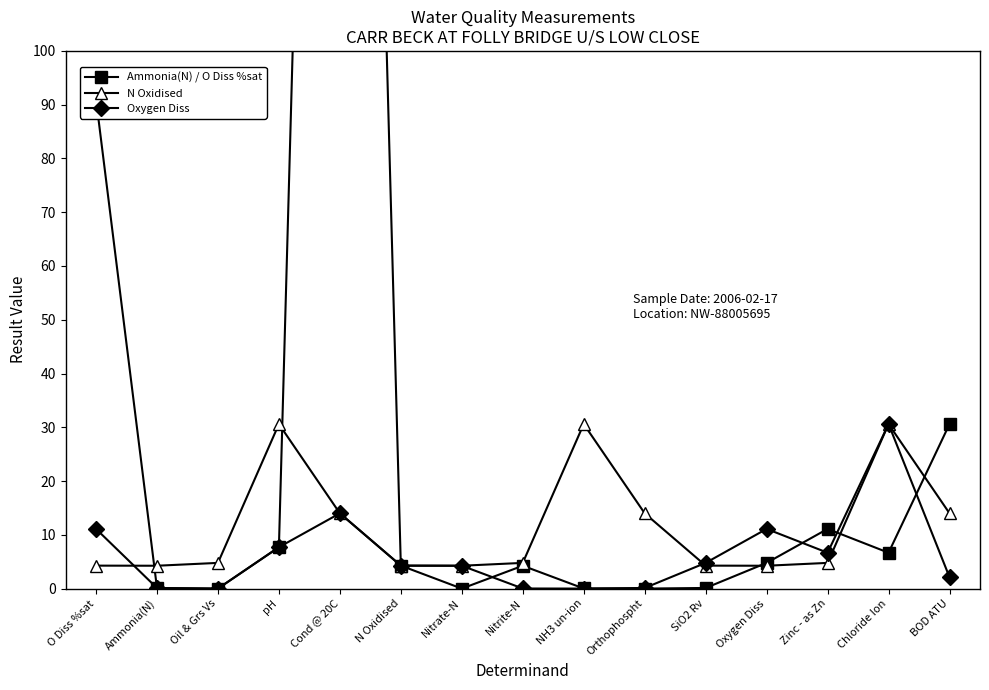

What is the sum of all Ammonia(N) / O Diss %sat values?

577.6